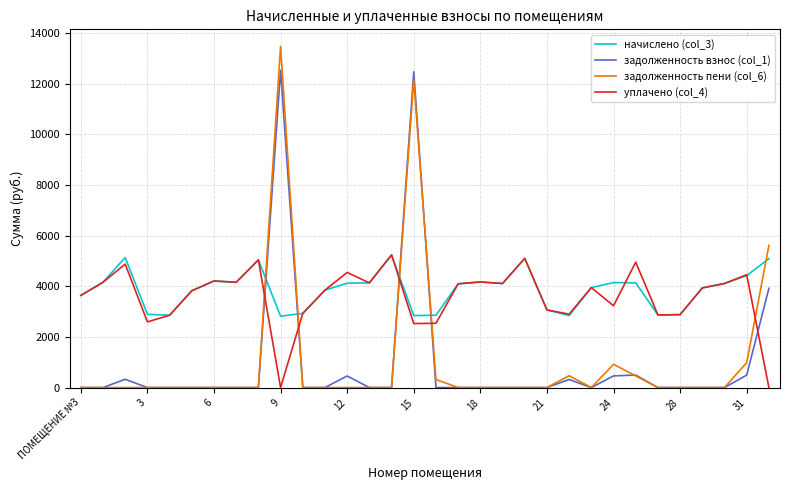

Is this an area chart (filled region under the line)?

No